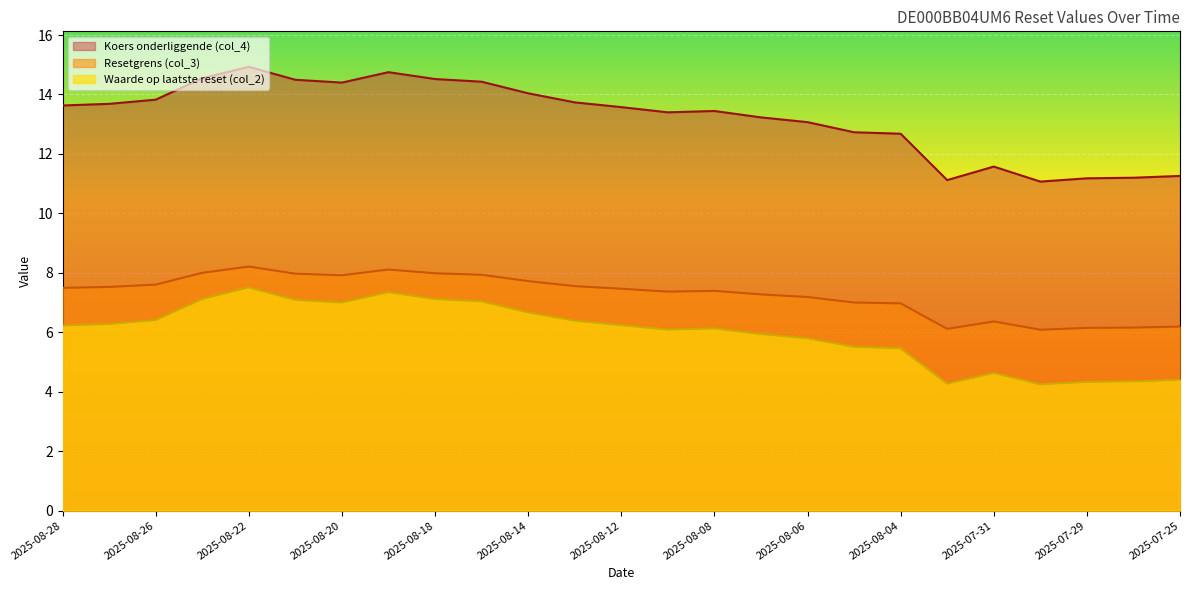

The value of Waarde op laatste reset (col_2) at 2025-08-25 is 7.1. True or false?

True